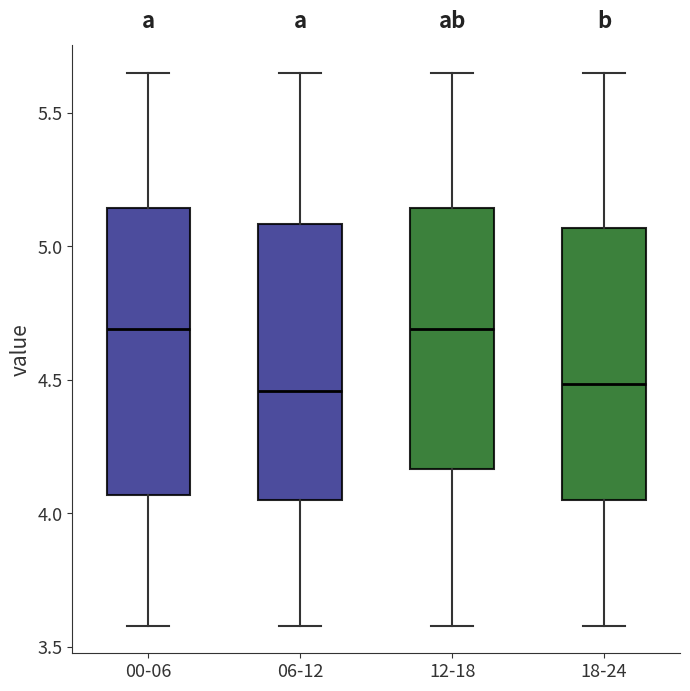

Reading left to right, read every box against the y-axis: the position of its median line, the range the box covers, and the ends of its whiskers. The values are not printed on the chart, so give them approximately, as read against the axis.

00-06: median 4.70, box 4.05 to 5.15, whiskers 3.60 to 5.65
06-12: median 4.45, box 4.05 to 5.10, whiskers 3.60 to 5.65
12-18: median 4.70, box 4.15 to 5.15, whiskers 3.60 to 5.65
18-24: median 4.50, box 4.05 to 5.05, whiskers 3.60 to 5.65